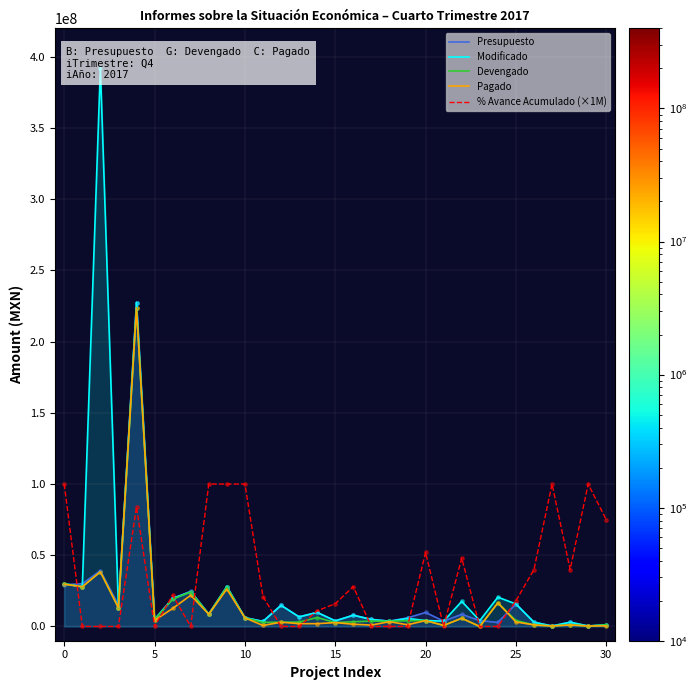

What are all the series names shown in the legend?

Presupuesto, Modificado, Devengado, Pagado, % Avance Acumulado (×1M)